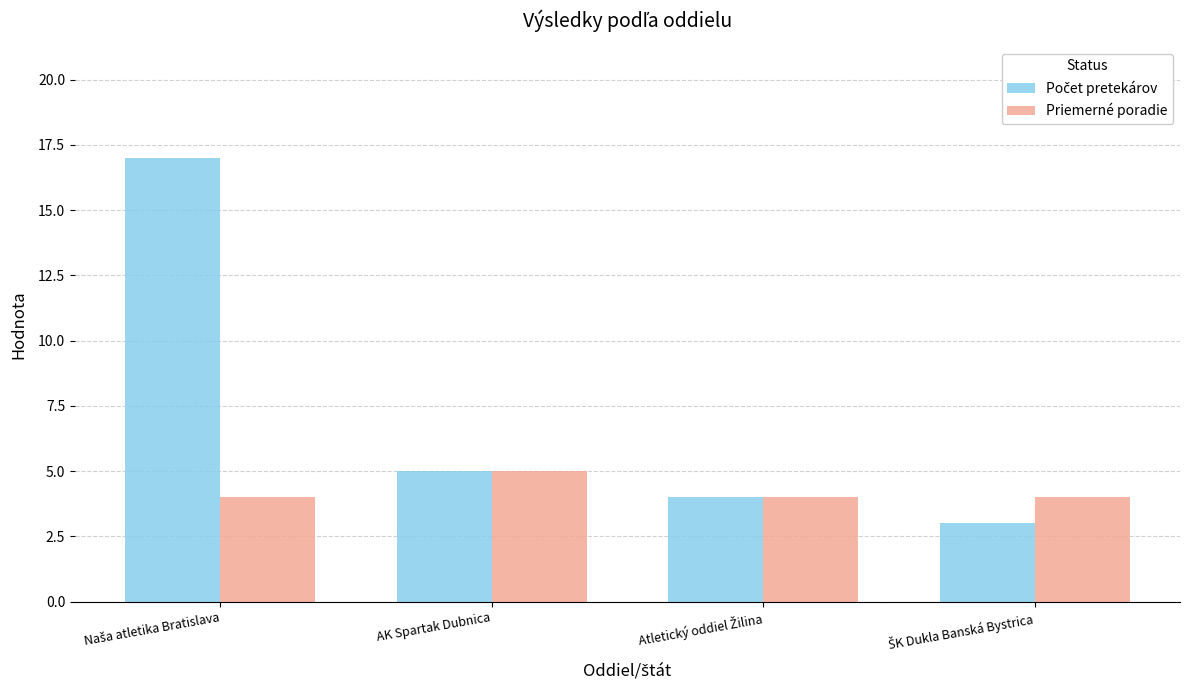

What is the greatest value displayed?

17